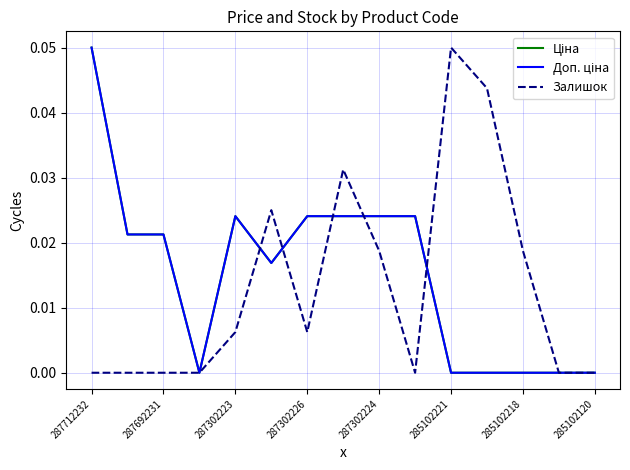

Is this an area chart (filled region under the line)?

No